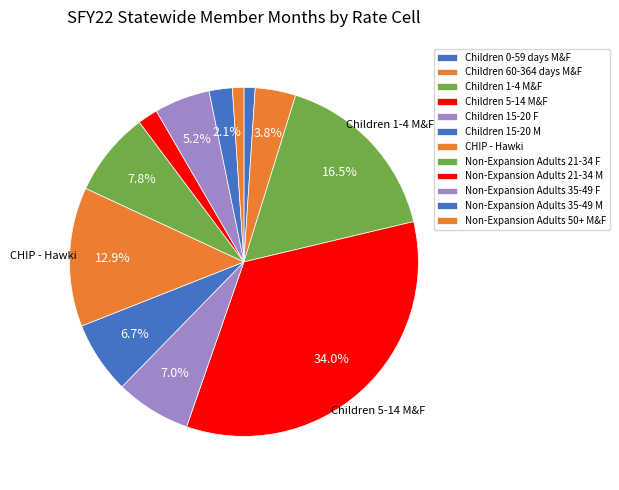

How many segments does this pie chart have?

12